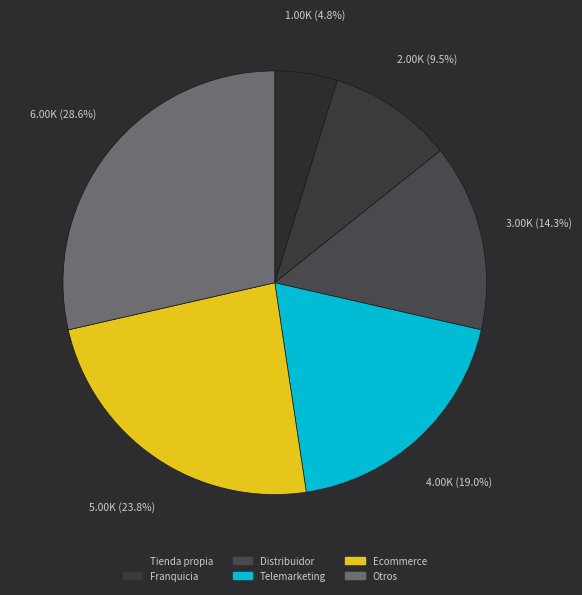

How many segments does this pie chart have?

6